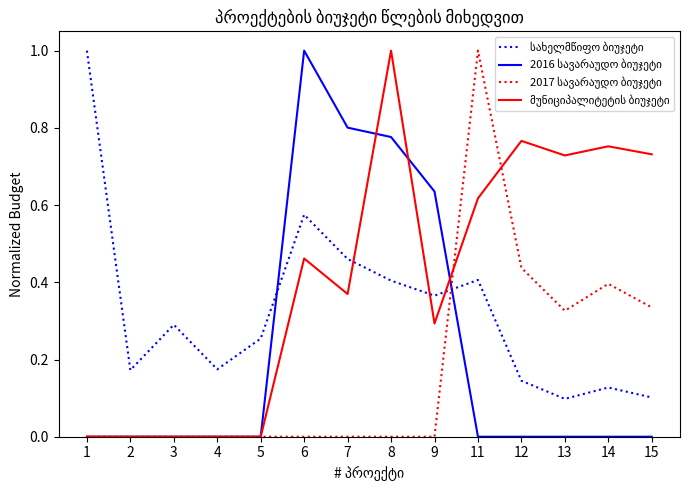

What is the maximum value shown in the chart?

1.0